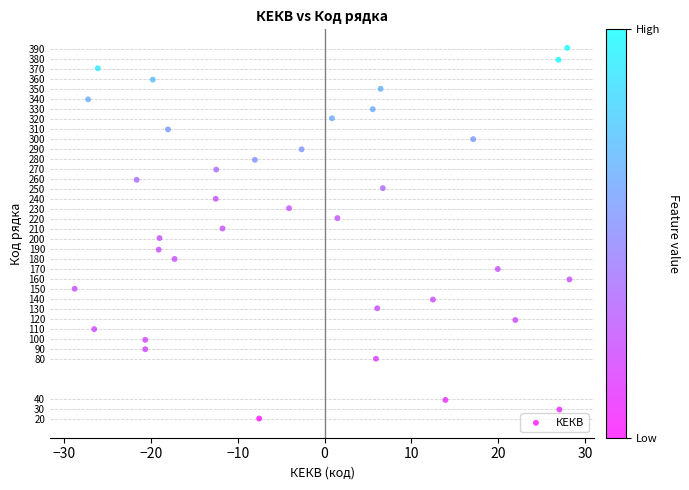

What is the range of Y values (max minus min)?

370.4